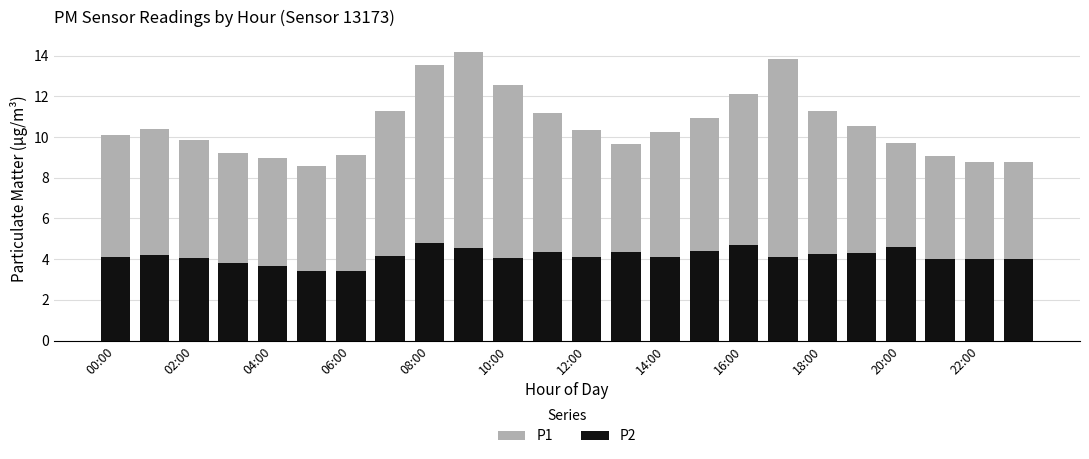

At how many categories does at least one series exceed 6?

24